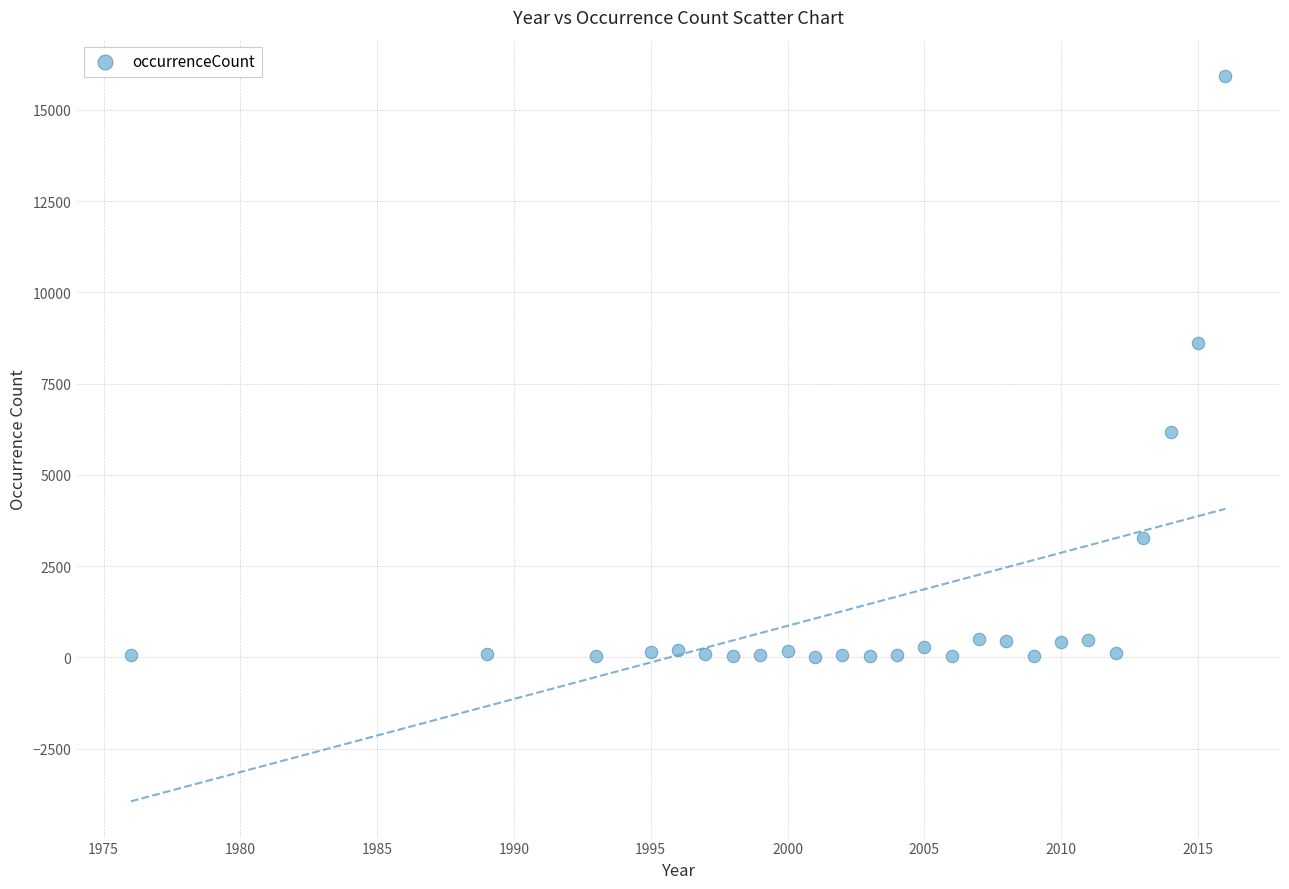

What Y value in the scatter plot is closest to 7966?

8605